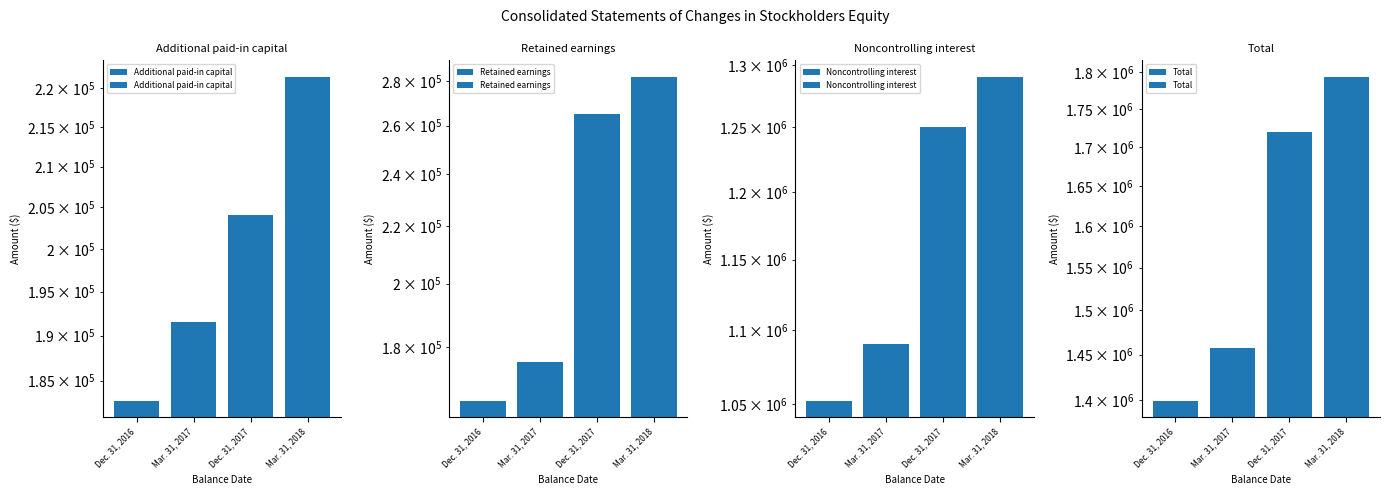

What position from the right is Mar. 31, 2018?

1